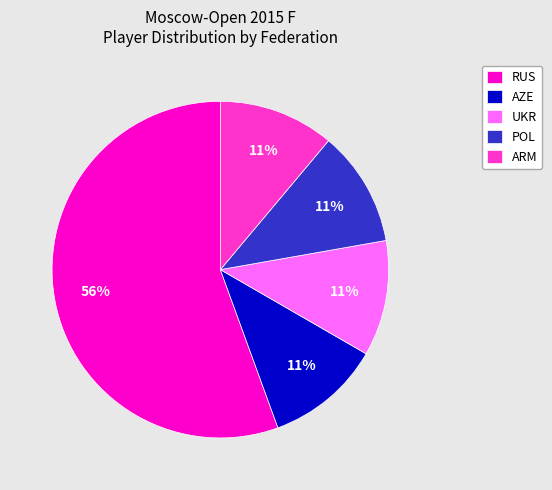

Is there a majority slice in this chart?

Yes